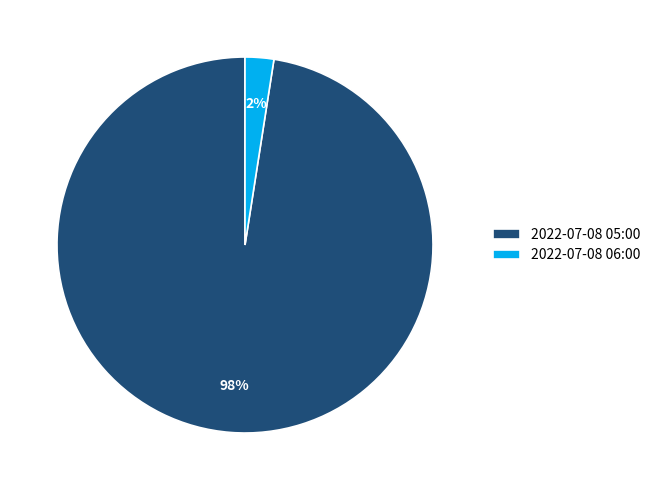

True or false: 2022-07-08 05:00 accounts for 88% of the total.

False